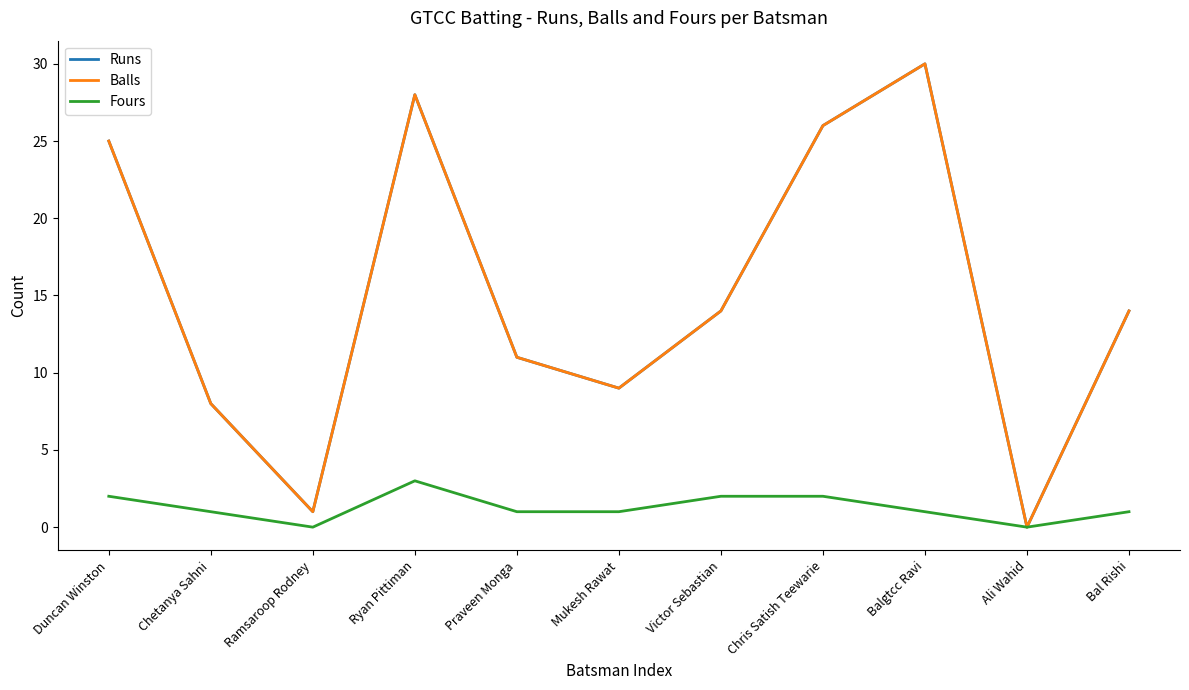

At Ramsaroop Rodney, list the series in order from smallest to largest.

Fours, Runs, Balls